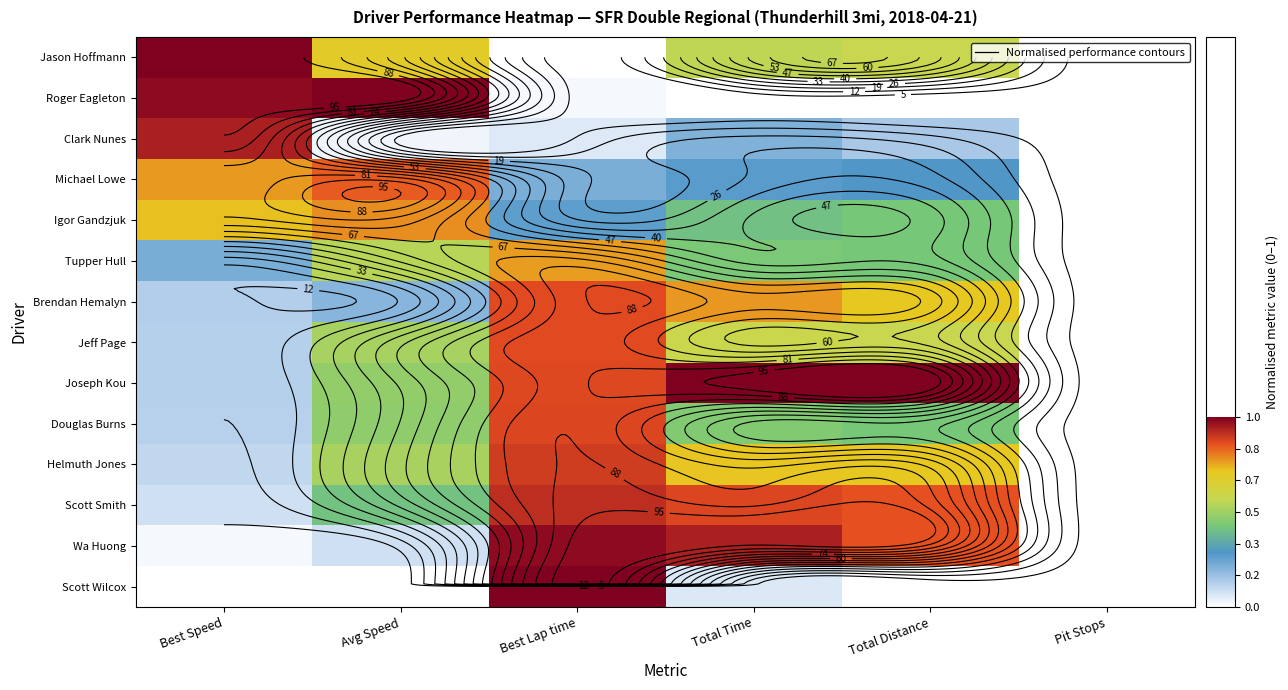

At how many categories does at least one series exceed 0?

5